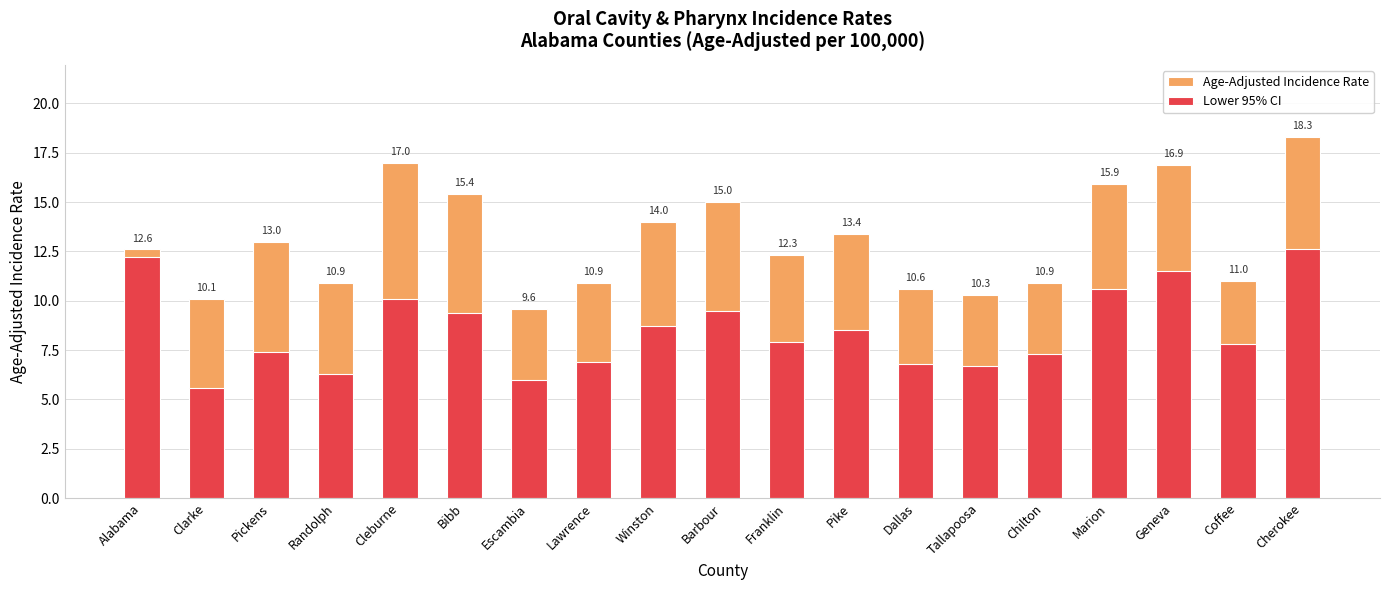

Reading left to right, transcribe all the data shown in this chart.

Age-Adjusted Incidence Rate: 12.6	10.1	13.0	10.9	17.0	15.4	9.6	10.9	14.0	15.0	12.3	13.4	10.6	10.3	10.9	15.9	16.9	11.0	18.3
Lower 95% CI: 12.2	5.6	7.4	6.3	10.1	9.4	6.0	6.9	8.7	9.5	7.9	8.5	6.8	6.7	7.3	10.6	11.5	7.8	12.6